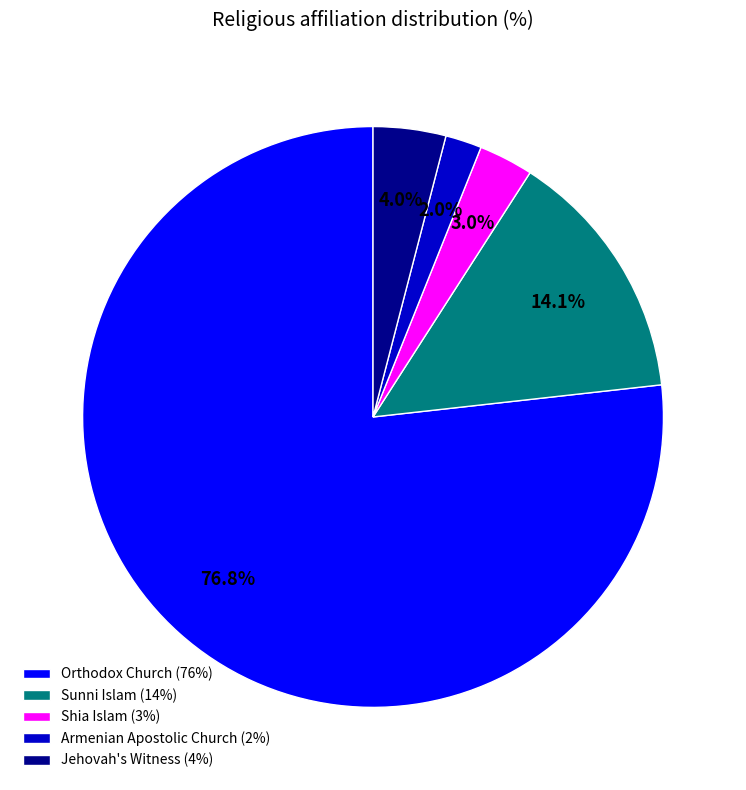

The Shia Islam slice represents 17% of the pie. True or false?

False